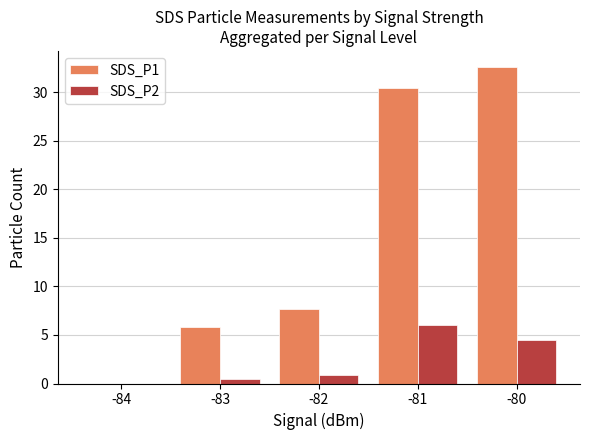

The SDS_P1 series shows 1.3 at -83. True or false?

False